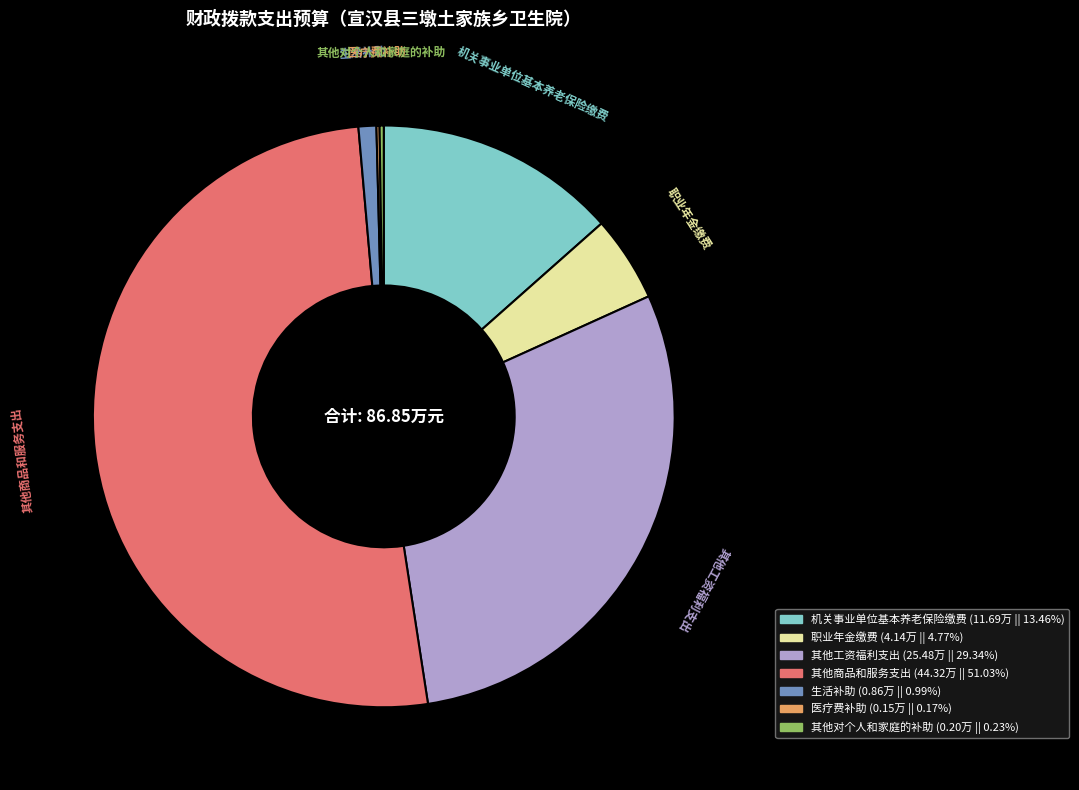

Which has a higher value, 其他商品和服务支出 or 职业年金缴费?

其他商品和服务支出